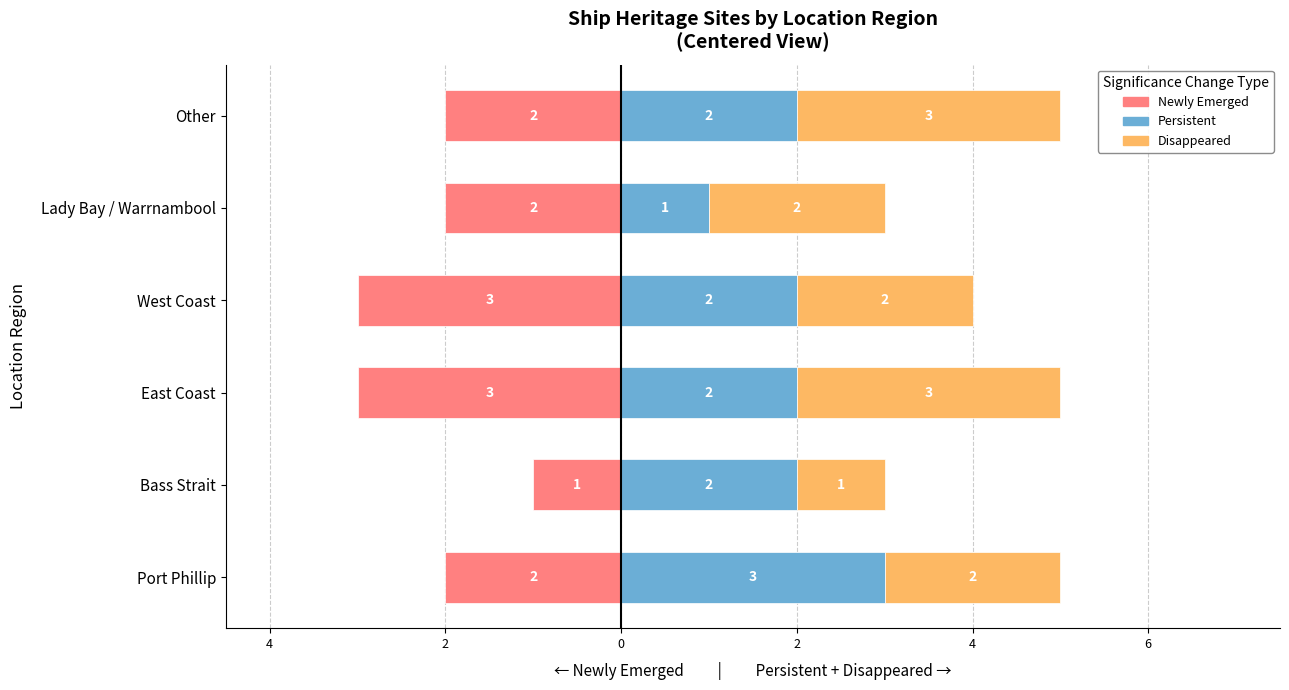

Reading left to right, extract all data points from this chart.

Newly Emerged: -2	-1	-3	-3	-2	-2
Persistent: 3	2	2	2	1	2
Disappeared: 2	1	3	2	2	3